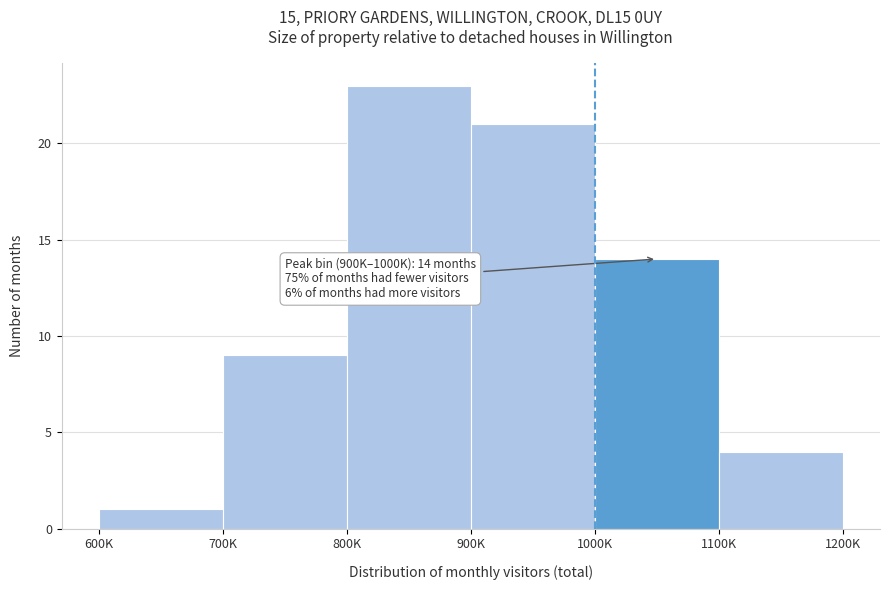

Reading right to left, what are all the values shown in this chart?

4	14	21	23	9	1